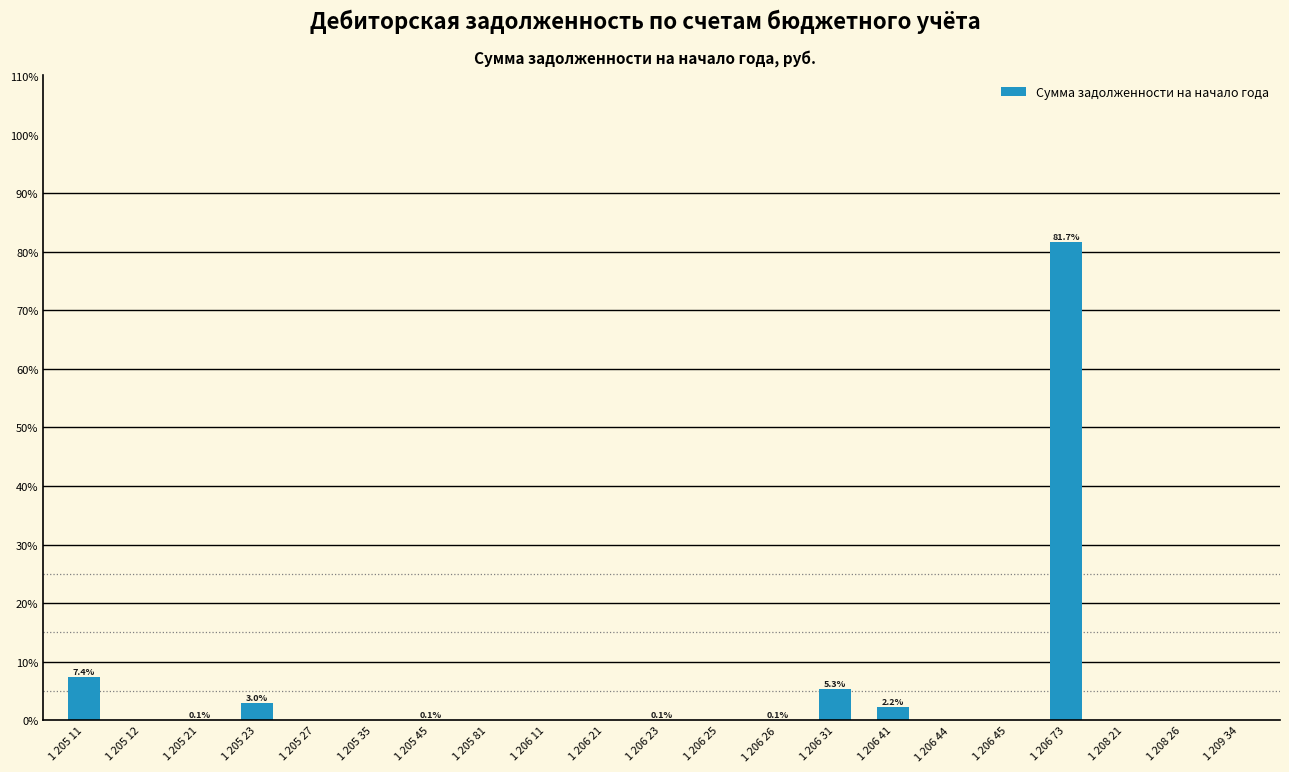

What is the maximum value shown in the chart?

81.7